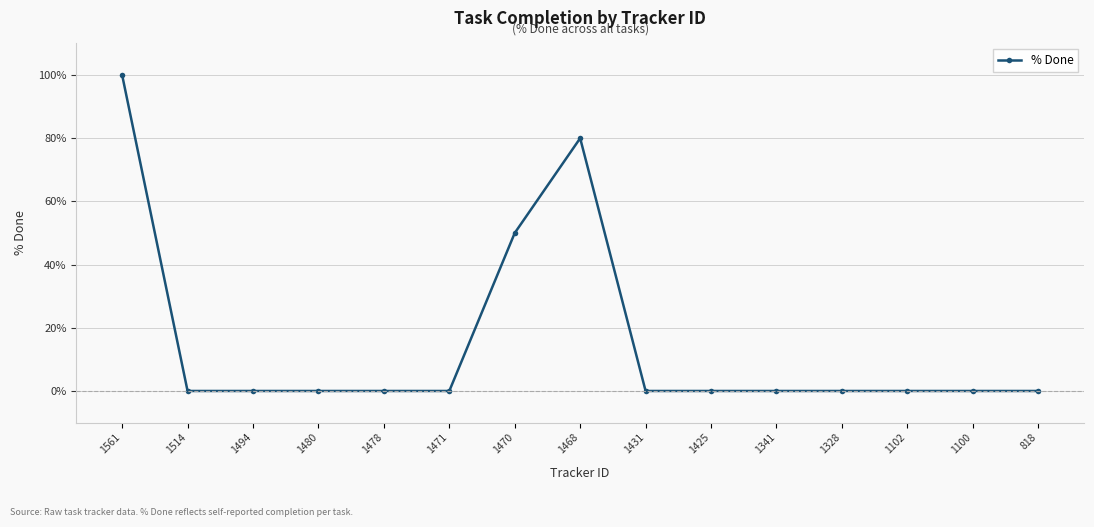

Does the chart have visible grid lines?

Yes